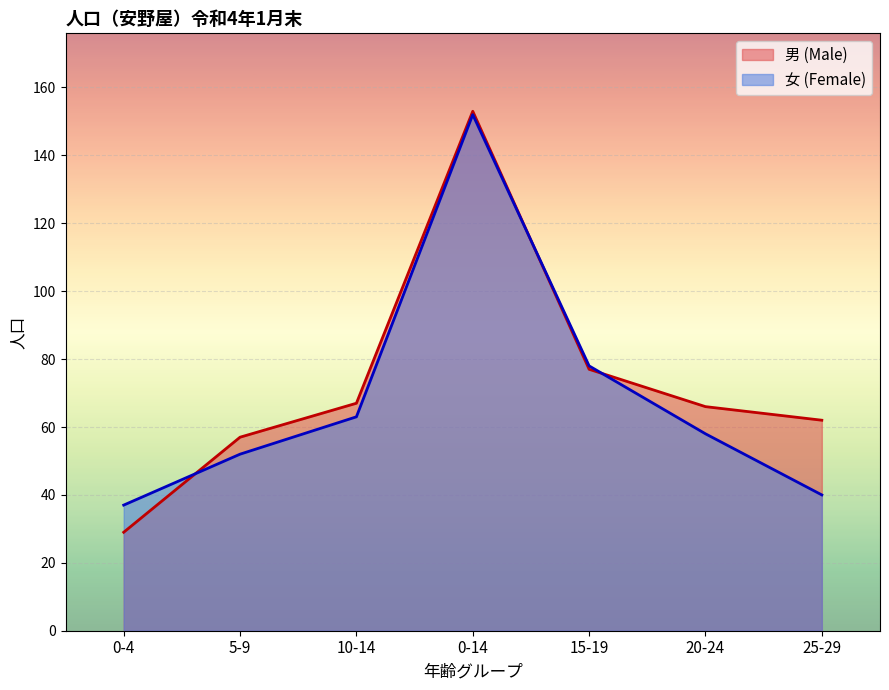

What position from the right is 25-29?

1